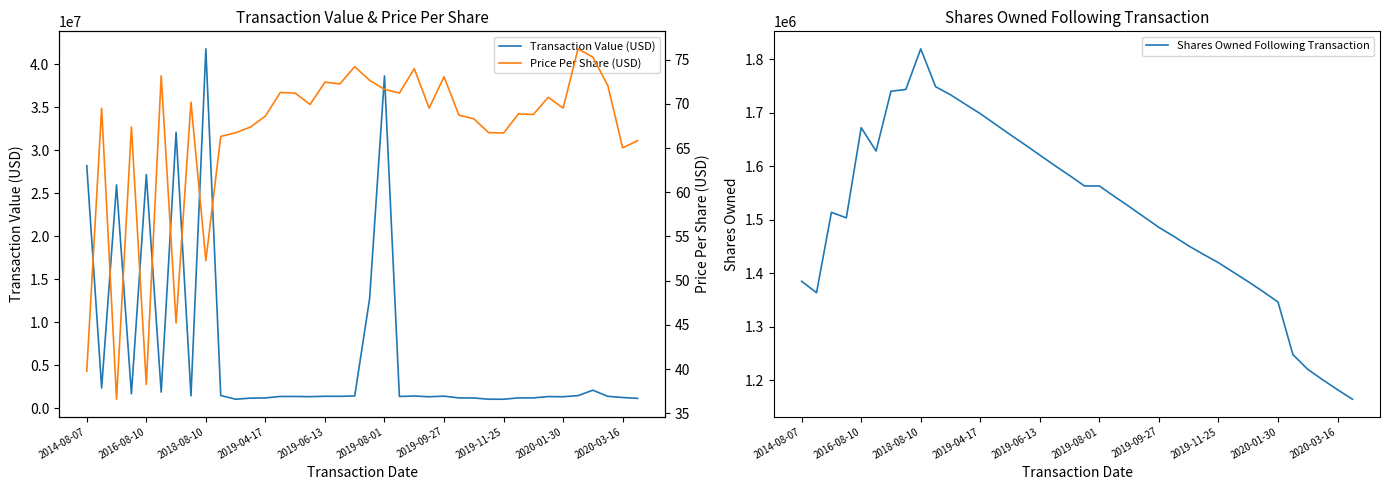

What is the total value across all series at 31?

2744722.7